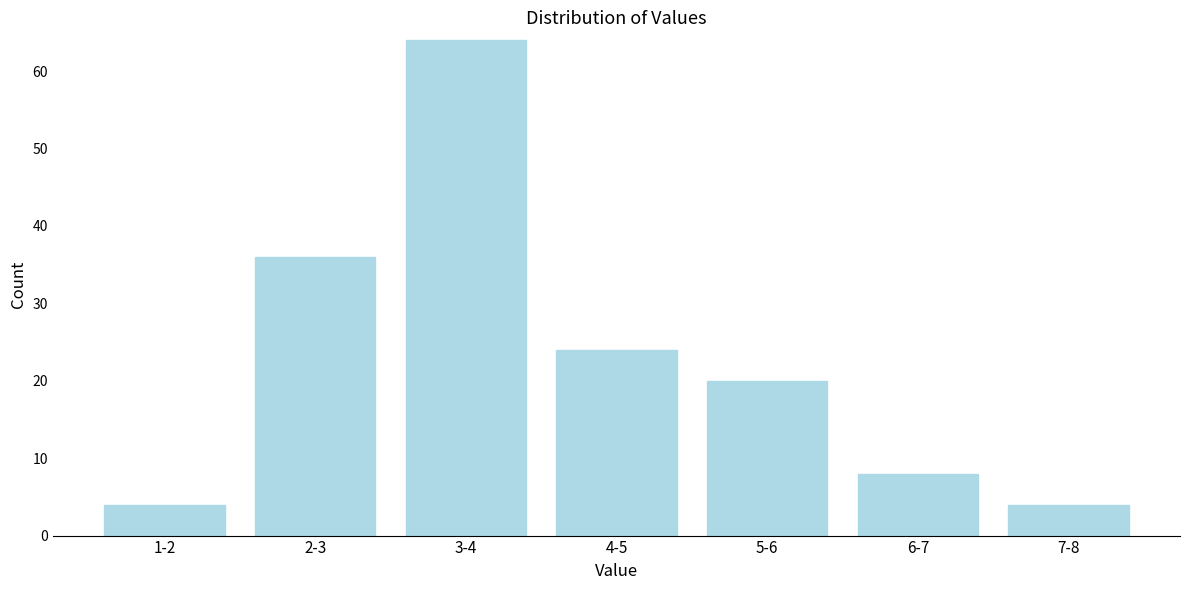

Reading right to left, what are all the values shown in this chart?

4	8	20	24	64	36	4